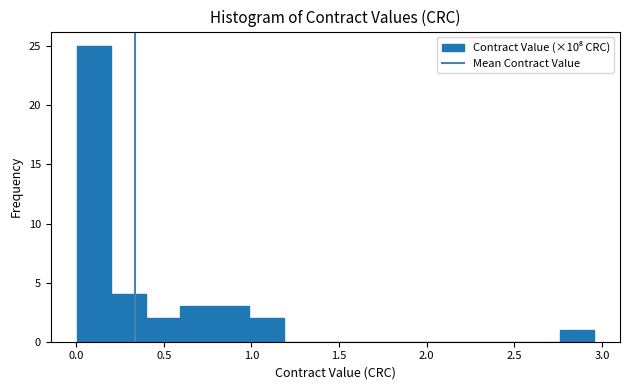

Around what value on the x-axis is the tallest bar? Give the approximate position of its centre, as read against the axis.

0.10